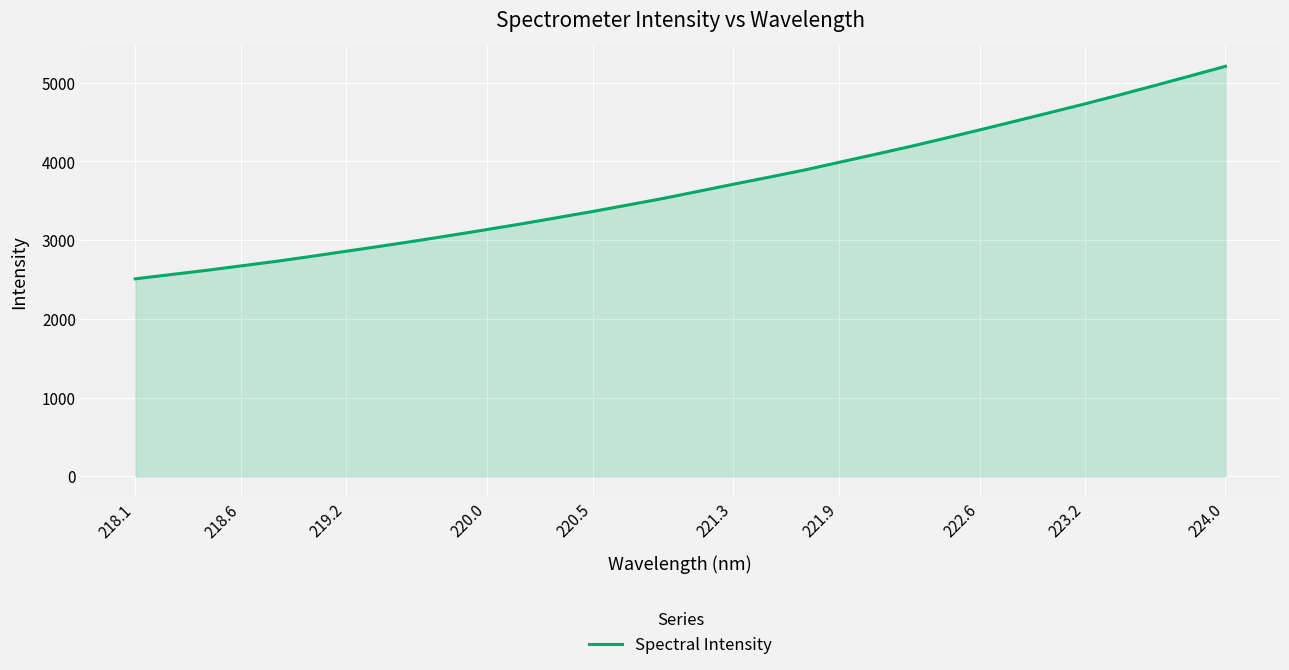

What is the smallest value displayed?

2508.6